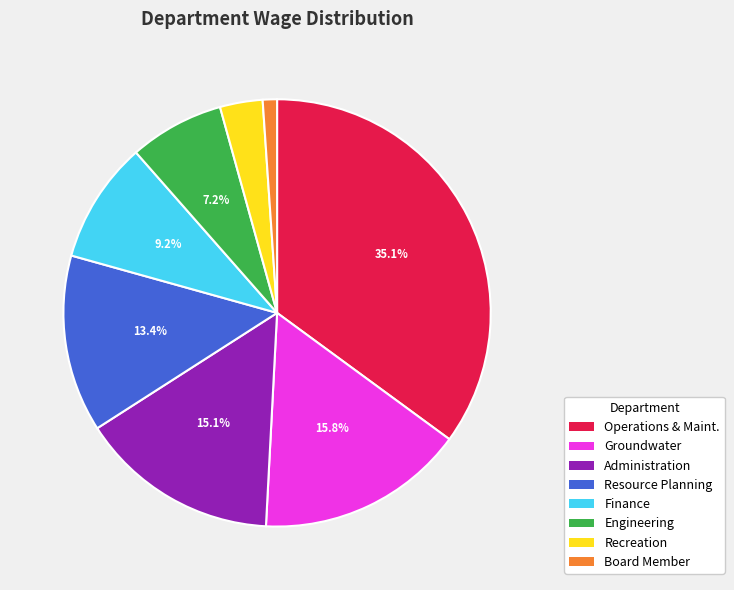

To the nearest percent, what portion does Board Member represent?

1%